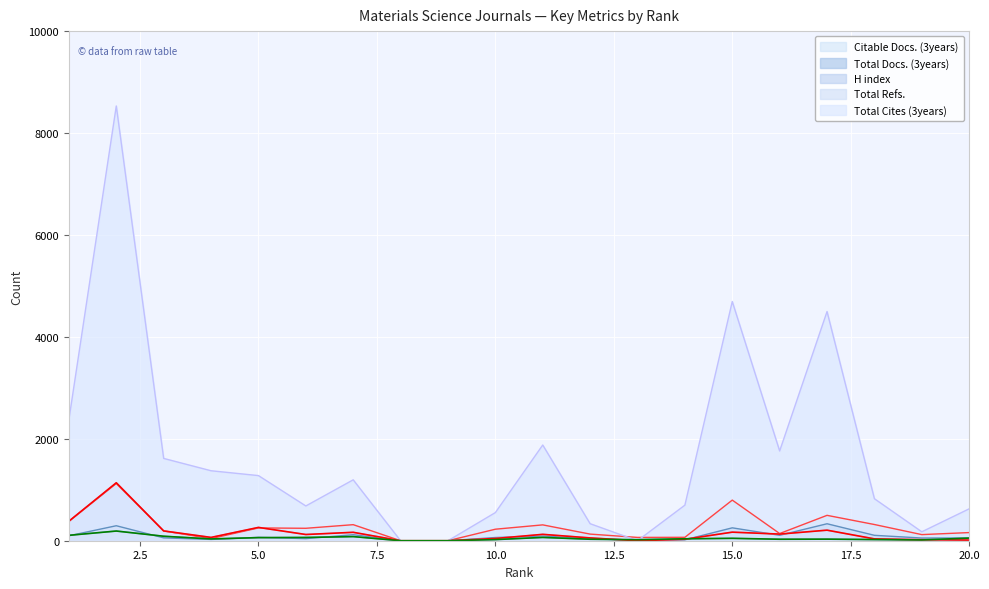

Does the chart display data point markers on the line(s)?

No